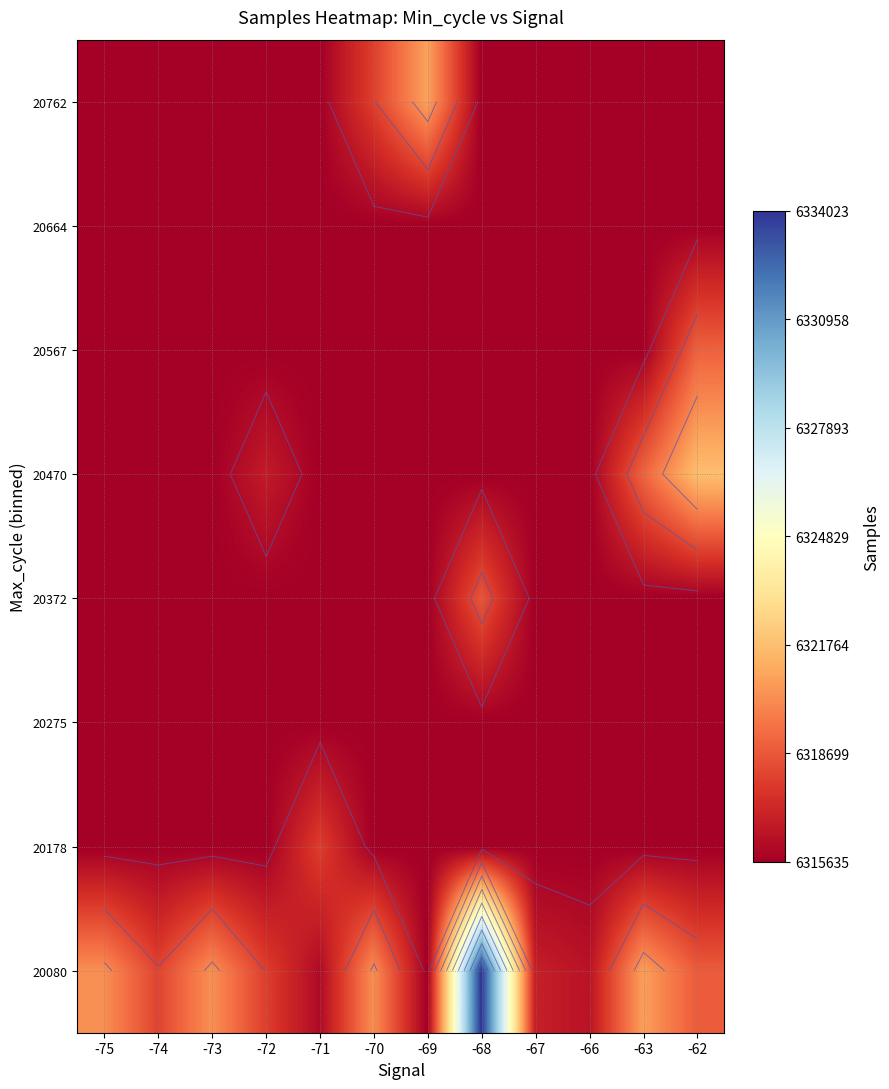

Count the number of data series in this chart.

8